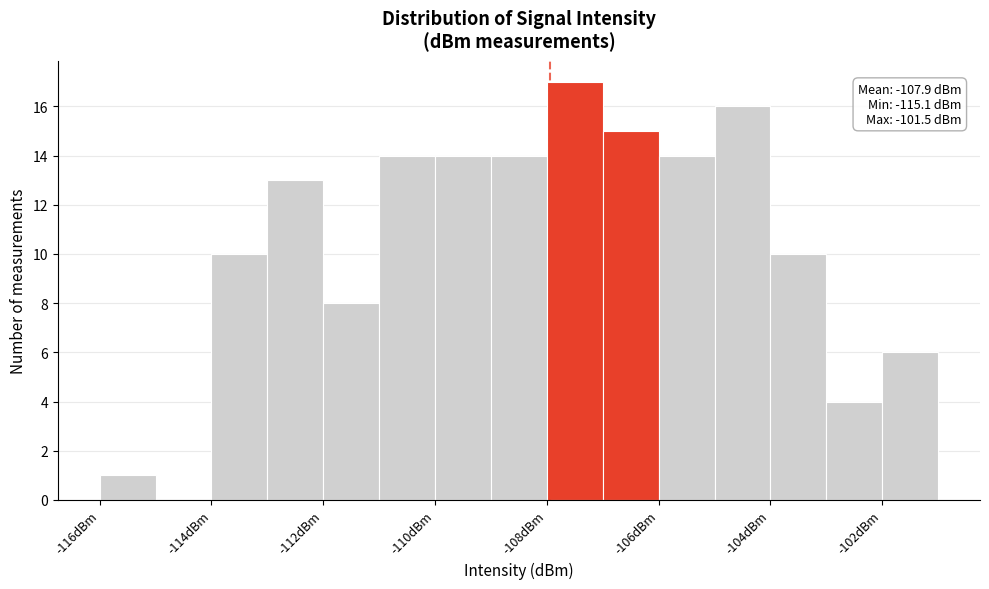

Over which range of the x-axis is the bar tallest?

-108 to -107